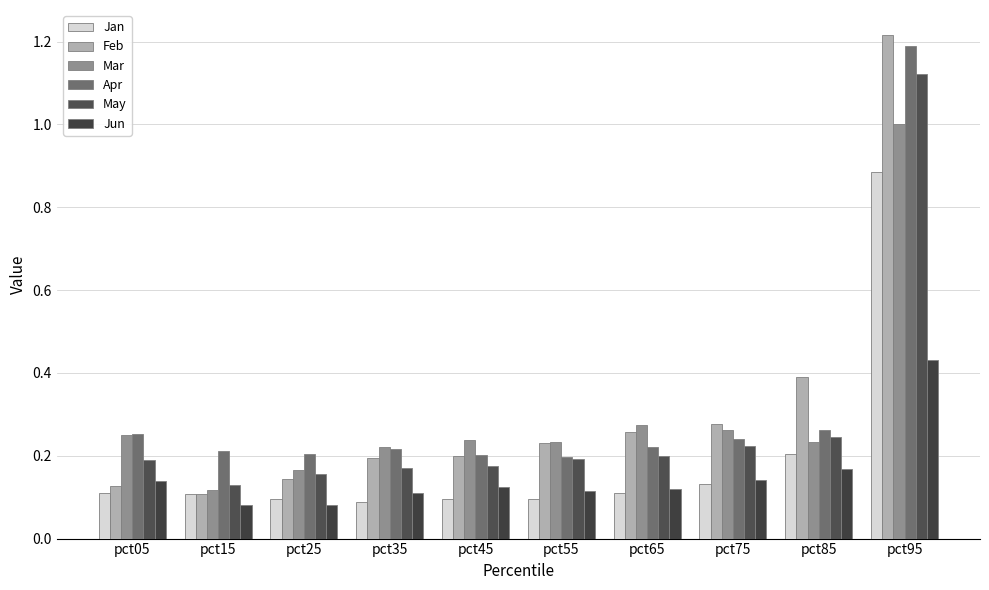

What is the minimum value shown in the chart?

0.1